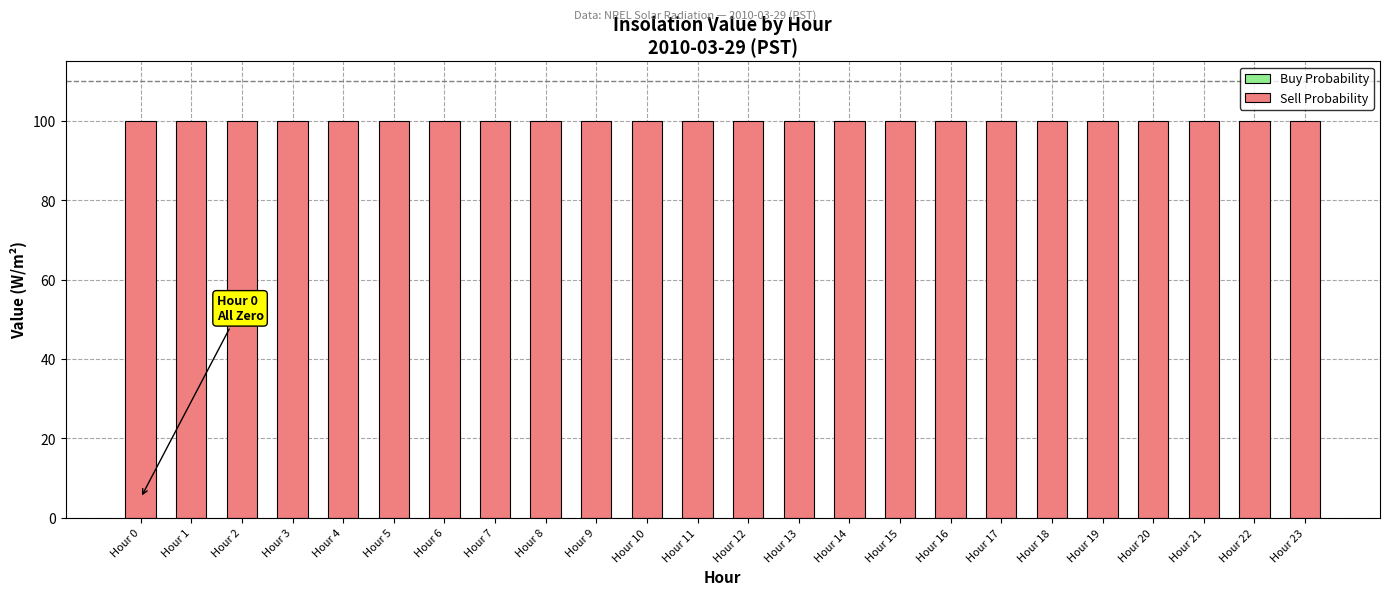

Which has a higher value, Hour 7 or Hour 15?

Hour 7